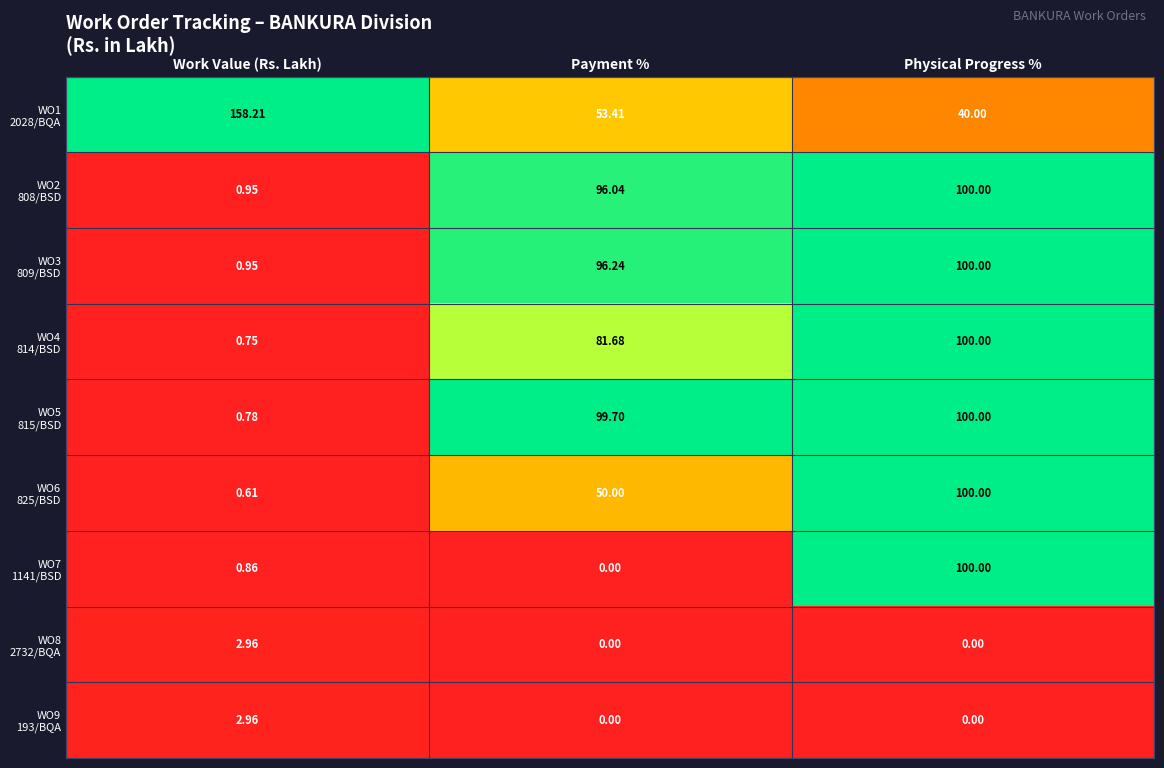

At which category does the chart reach its peak across all series?

Work Value (Rs. Lakh)